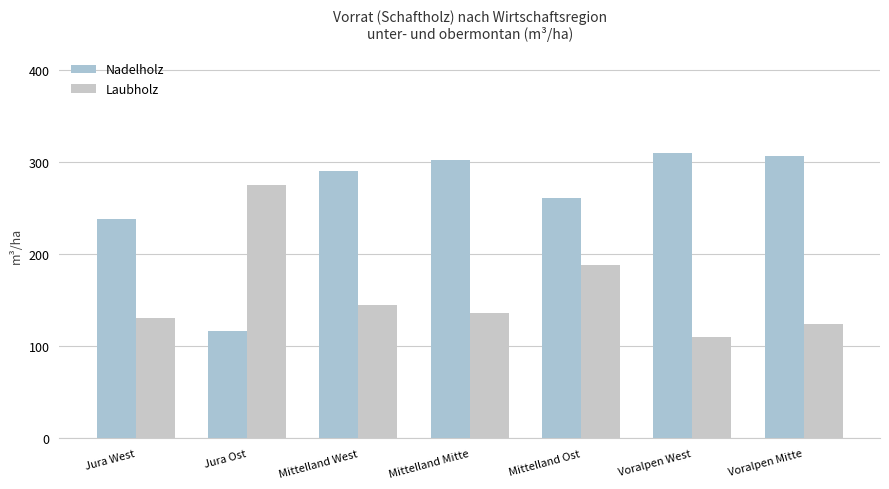

What is the maximum value shown in the chart?

310.3